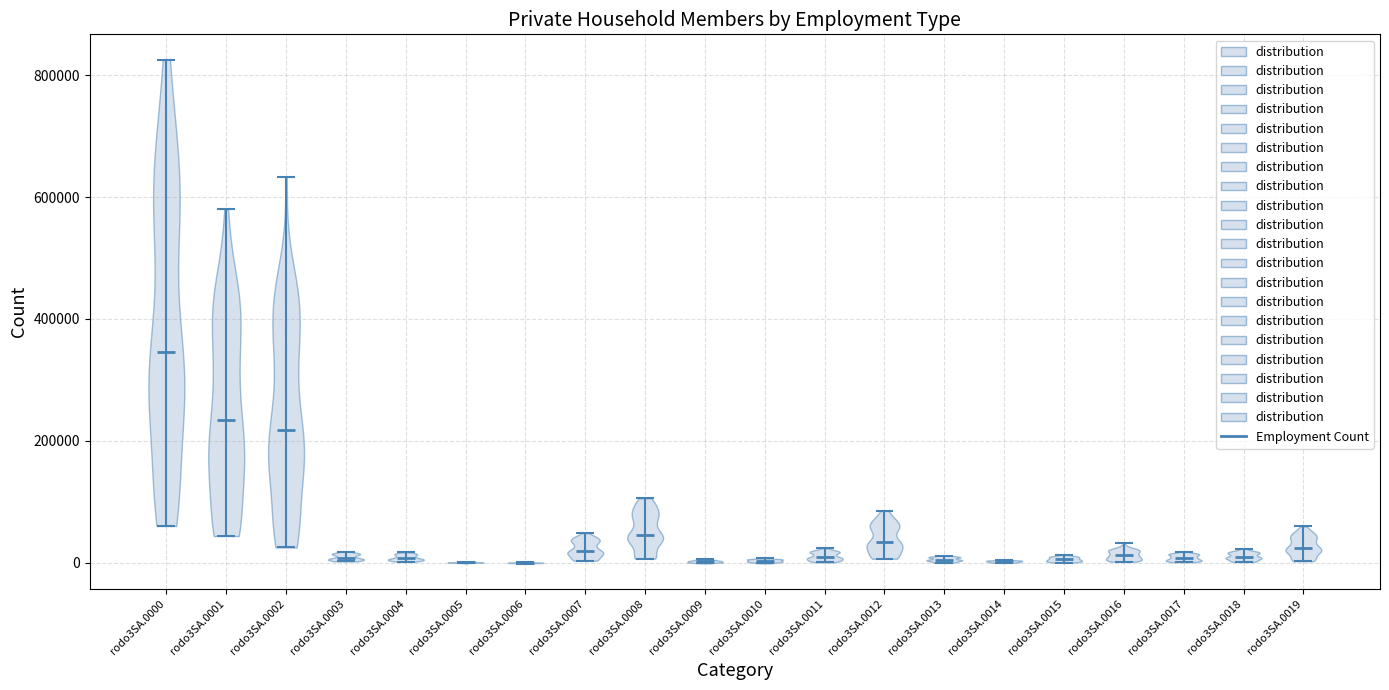

Reading left to right, read every violin against the y-axis: where its median line is, and the lowest and highest points it reaches. The values are not printed on the chart, so give them approximately, as read against the axis.

rodo3SA.0000: median line 340000, lowest point 60000, highest point 820000
rodo3SA.0001: median line 240000, lowest point 40000, highest point 580000
rodo3SA.0002: median line 220000, lowest point 20000, highest point 640000
rodo3SA.0003: median line 0, lowest point 0, highest point 20000
rodo3SA.0004: median line 0, lowest point 0, highest point 20000
rodo3SA.0005: median line 0, lowest point 0, highest point 0
rodo3SA.0006: median line 0, lowest point 0, highest point 0
rodo3SA.0007: median line 20000, lowest point 0, highest point 40000
rodo3SA.0008: median line 40000, lowest point 0, highest point 100000
rodo3SA.0009: median line 0, lowest point 0, highest point 0
rodo3SA.0010: median line 0, lowest point 0, highest point 0
rodo3SA.0011: median line 0, lowest point 0, highest point 20000
rodo3SA.0012: median line 40000, lowest point 0, highest point 80000
rodo3SA.0013: median line 0, lowest point 0, highest point 20000
rodo3SA.0014: median line 0, lowest point 0, highest point 0
rodo3SA.0015: median line 0, lowest point 0, highest point 20000
rodo3SA.0016: median line 20000, lowest point 0, highest point 40000
rodo3SA.0017: median line 0, lowest point 0, highest point 20000
rodo3SA.0018: median line 0, lowest point 0, highest point 20000
rodo3SA.0019: median line 20000, lowest point 0, highest point 60000